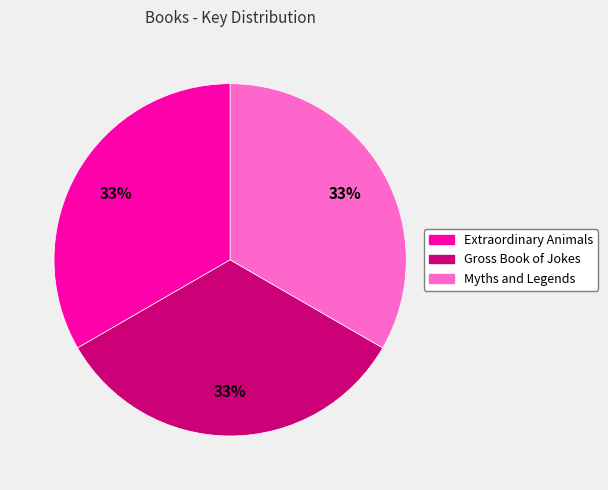

Approximately how many times larger is the value at Extraordinary Animals compared to Gross Book of Jokes?

1.0